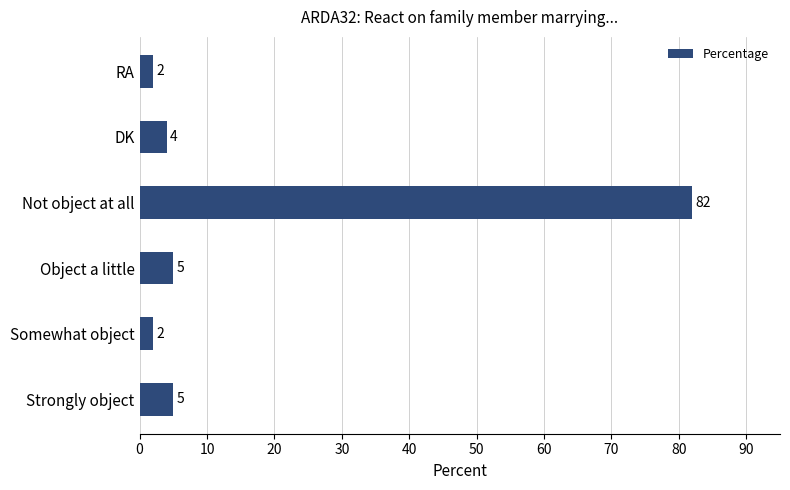

What is the difference between the maximum and minimum values?

80